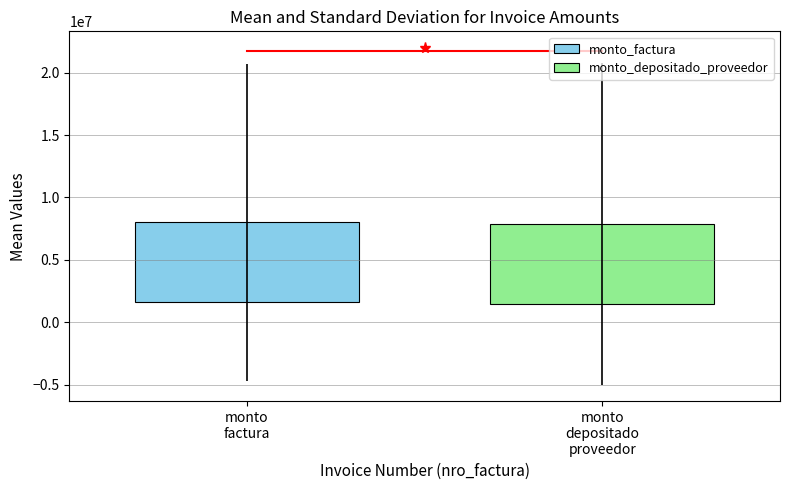

What is the highest value of the monto_depositado_proveedor series?

16974500